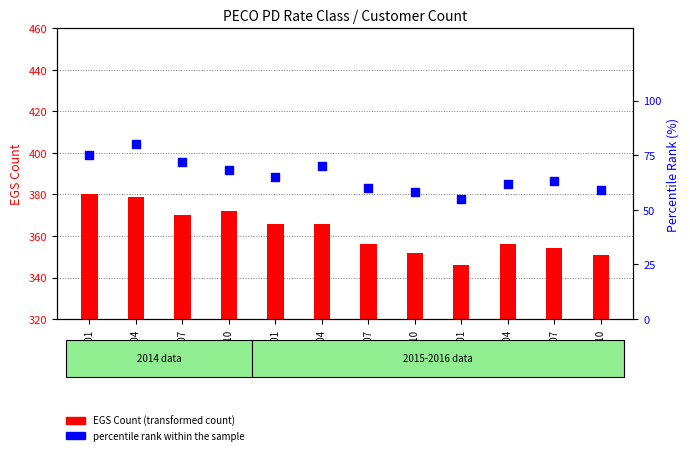

Is the value of EGS Count at 2016-04 greater than the value of percentile rank within sample at 2016-01?

Yes